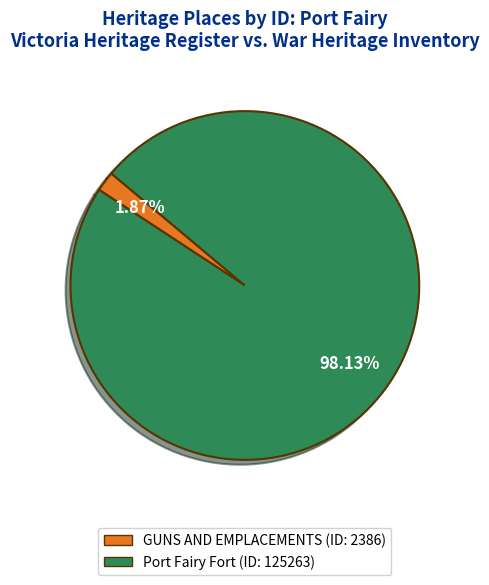

Count the number of slices in the pie.

2